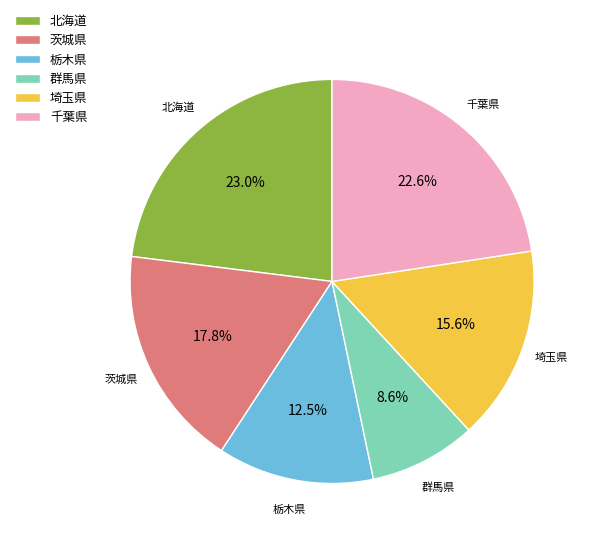

Does 茨城県 represent more than half of the total?

No